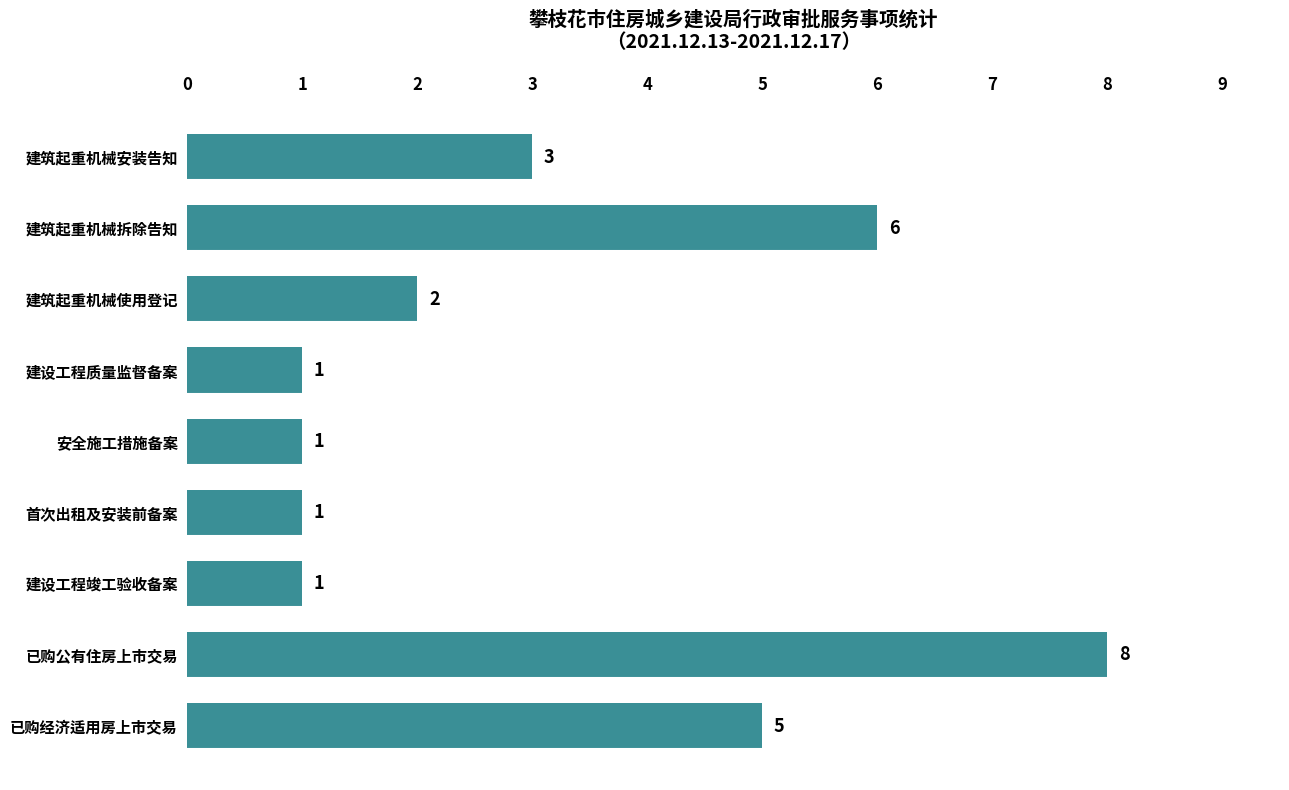

What is the change in value from 建设工程竣工验收备案 to 已购公有住房上市交易?

+7